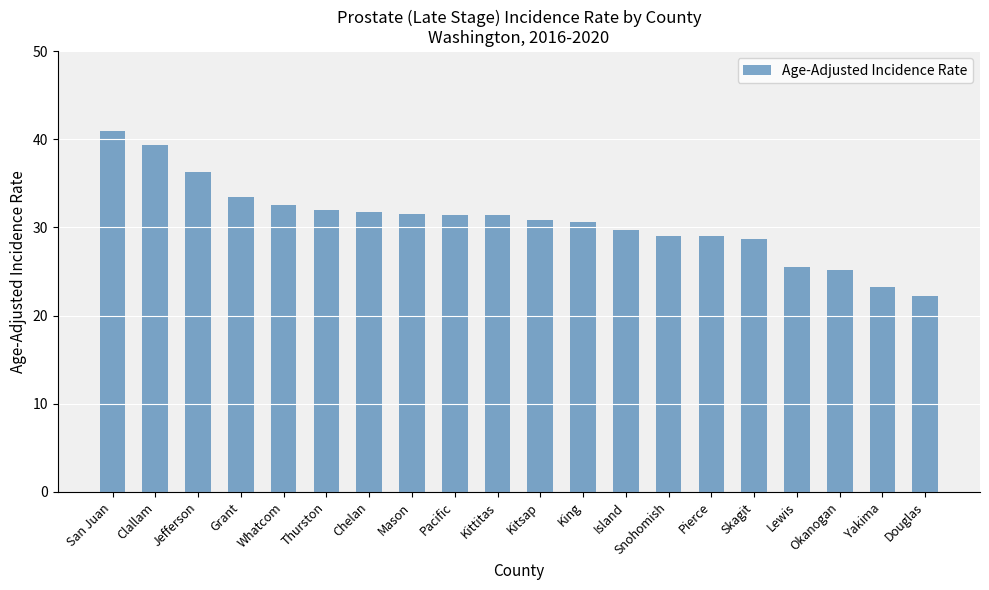

Does the chart contain any negative values?

No